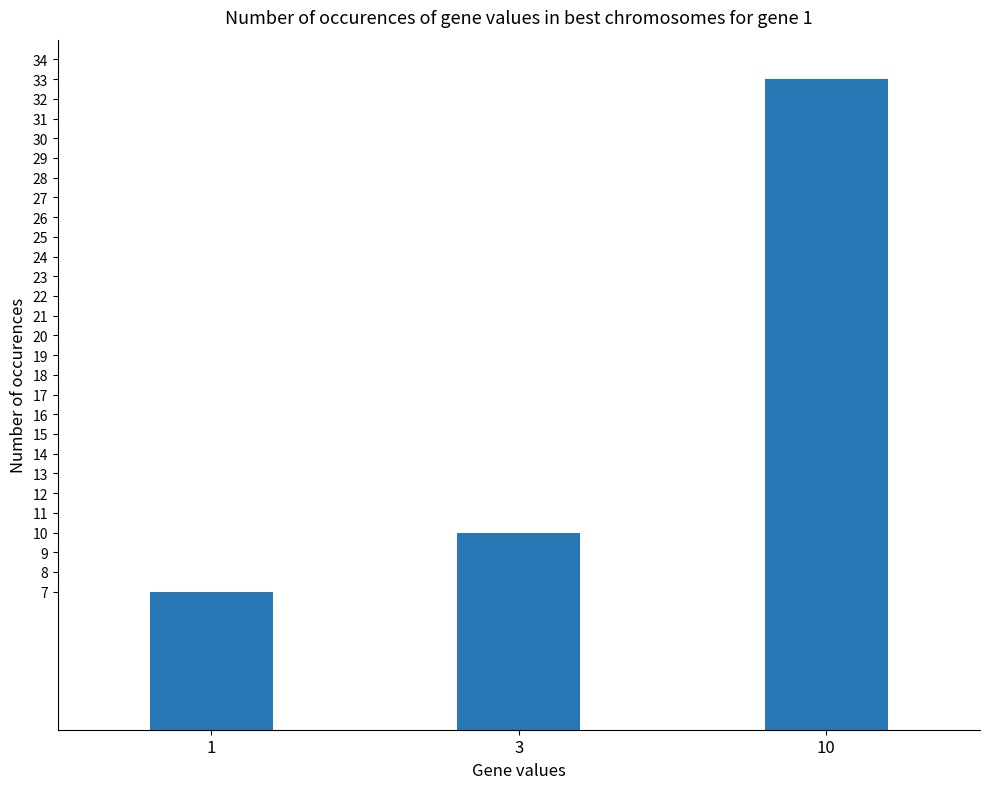

Where is the data nearest to the value 20?

3